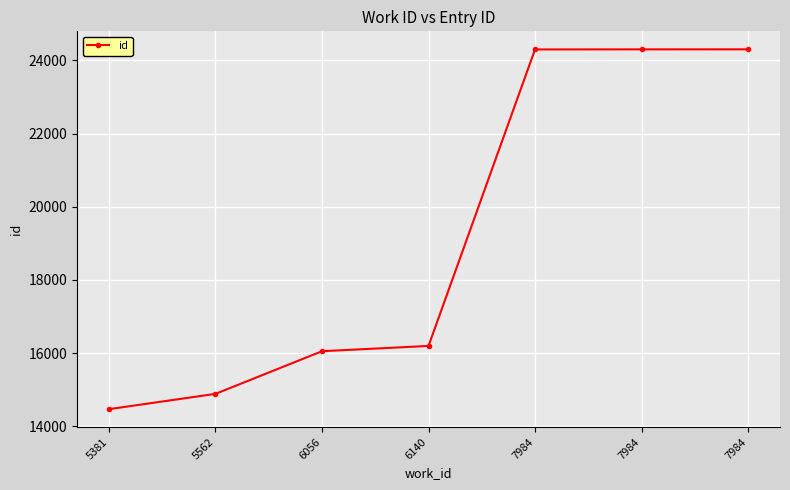

How many lines are shown in the chart?

1